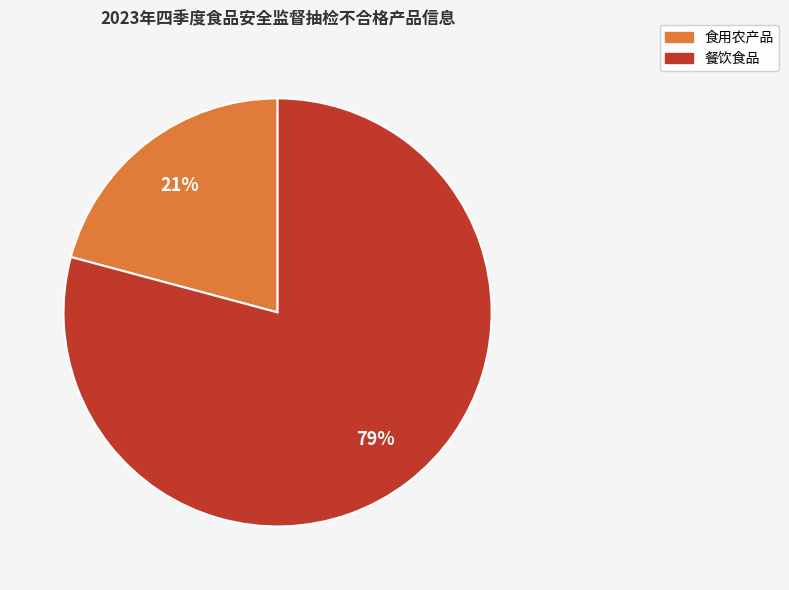

To the nearest percent, what is the difference between the largest and smallest slice percentages?

58%